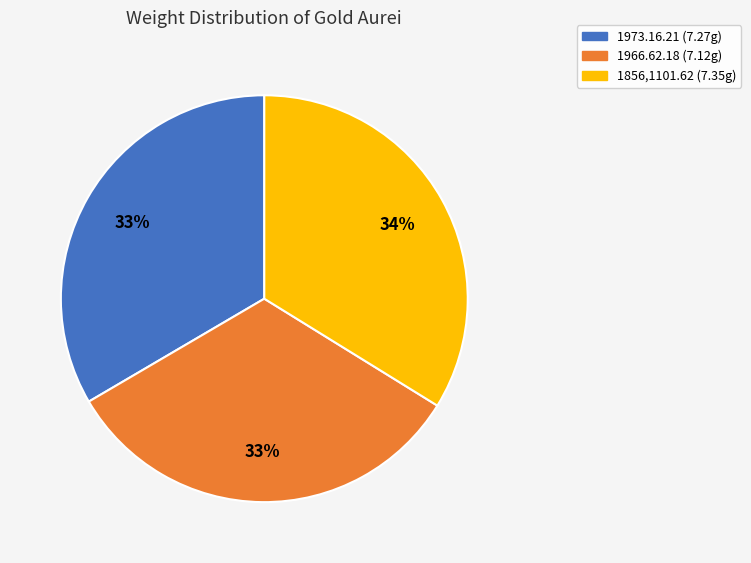

Is 1856,1101.62 the majority of the pie?

No